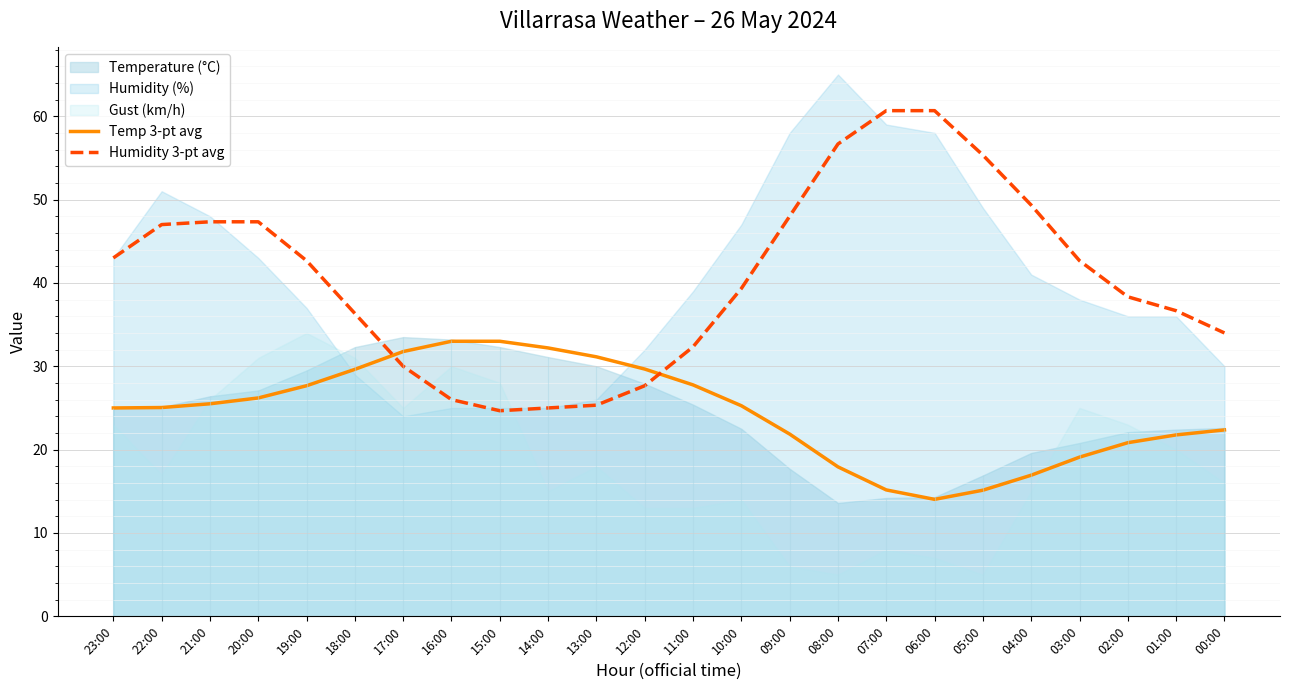

Between which two adjacent categories do Humidity 3-pt avg and Temp 3-pt avg first intersect?

18:00 and 17:00